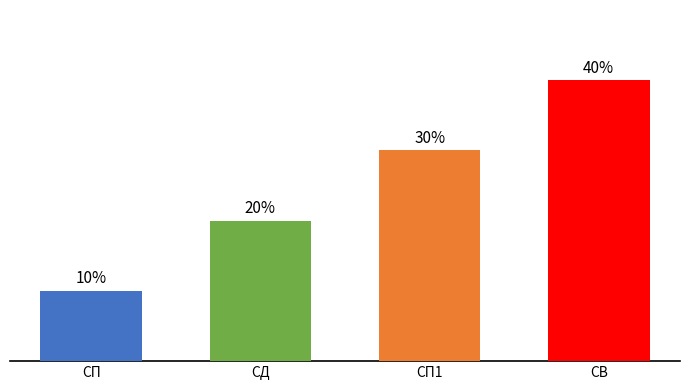

Between СД and СВ, which is larger?

СВ